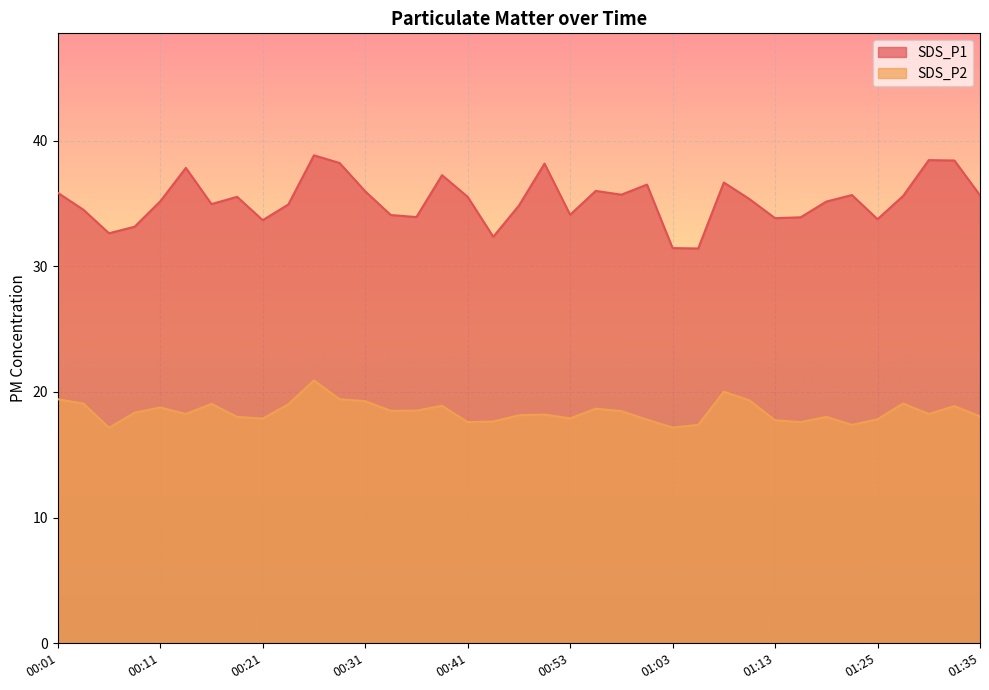

What are all the series names shown in the legend?

SDS_P1, SDS_P2